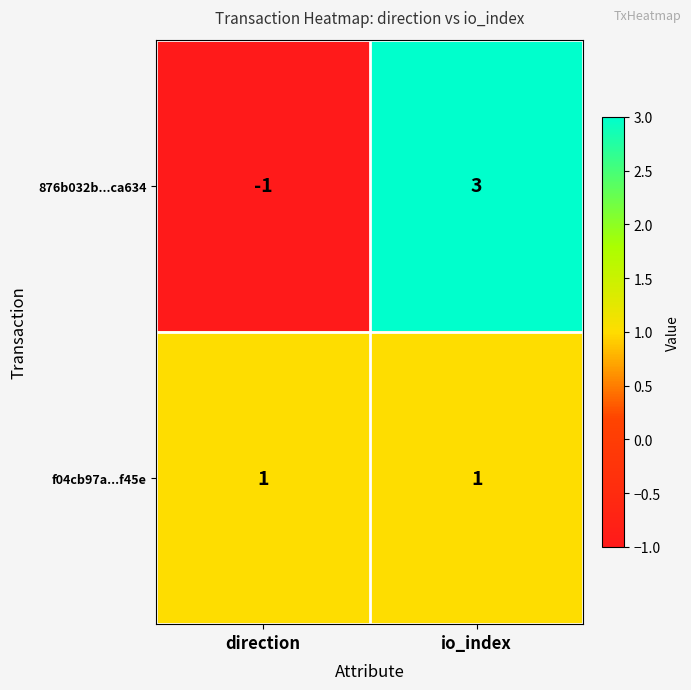

What is the difference between the maximum and minimum values in the 876b032b...ca634 series?

4